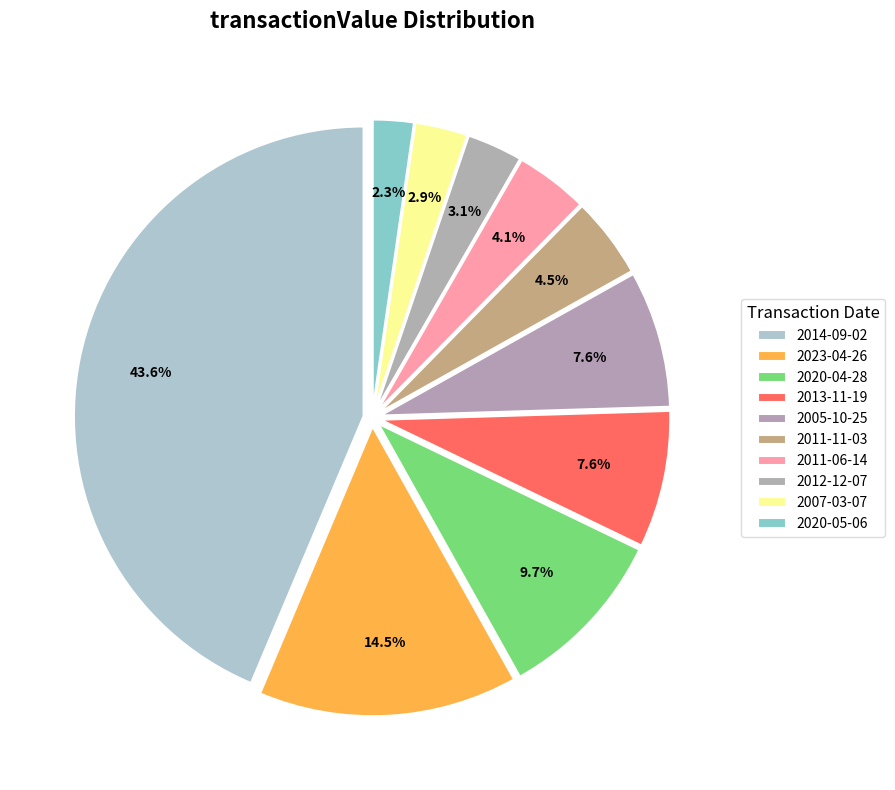

To the nearest percent, what is the difference between the largest and smallest slice percentages?

41%